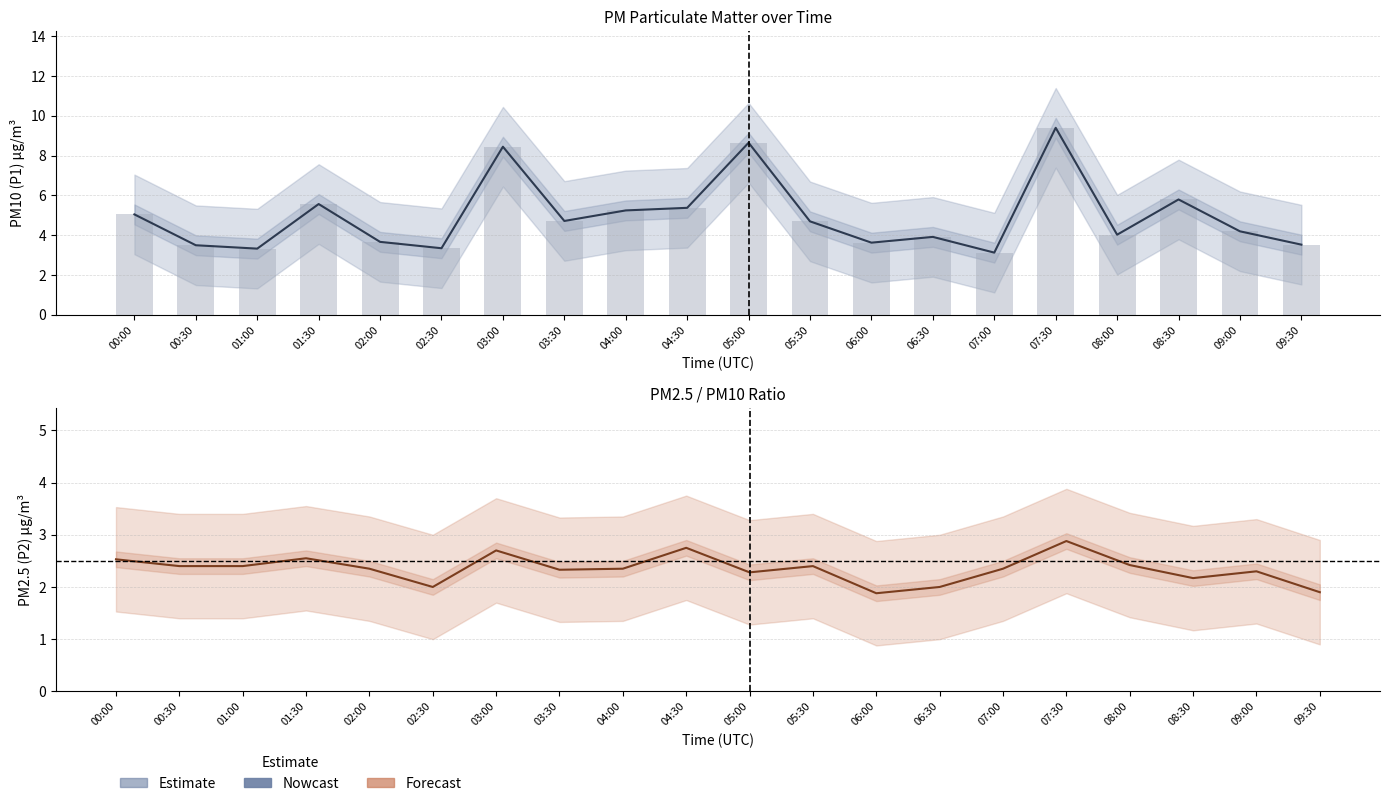

What is the difference between the highest and lowest values at 09:30?

1.6